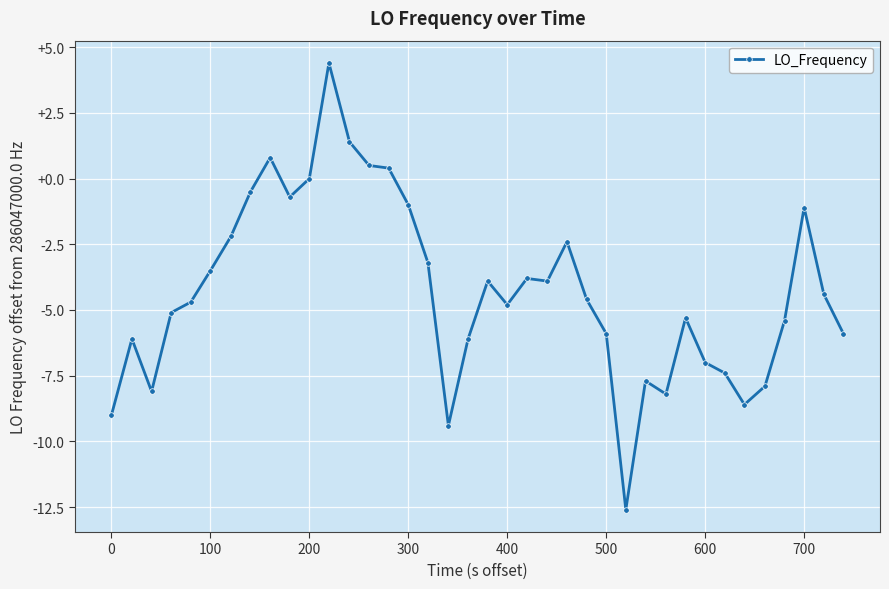

What is the sum of all values?

-162.9